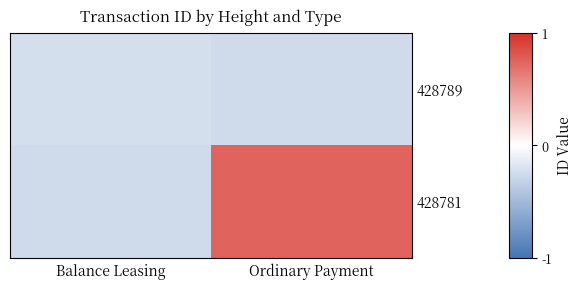

Reading right to left, list all the values displayed in this chart.

428789: Ordinary Payment=-0.3	Balance Leasing=-0.2
428781: Ordinary Payment=0.7	Balance Leasing=-0.3